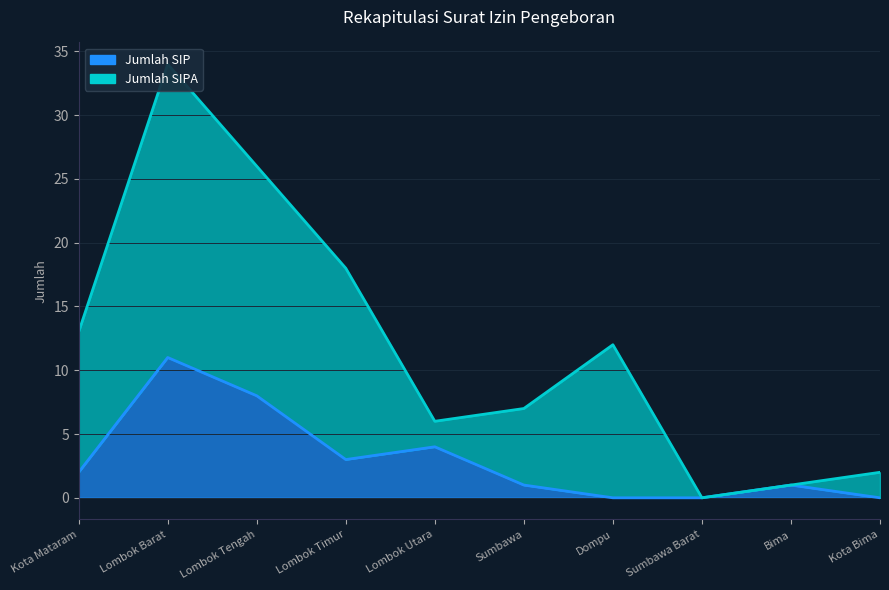

At which label does the data first exceed 2?

Lombok Barat